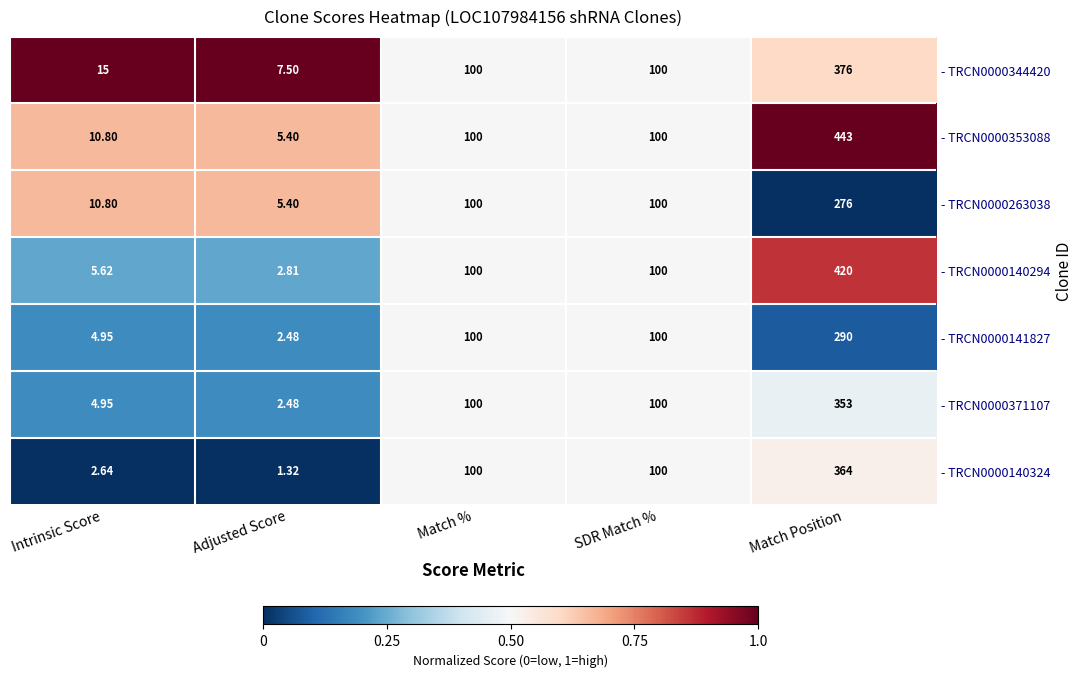

At which label does - TRCN0000371107 reach its minimum?

Adjusted Score